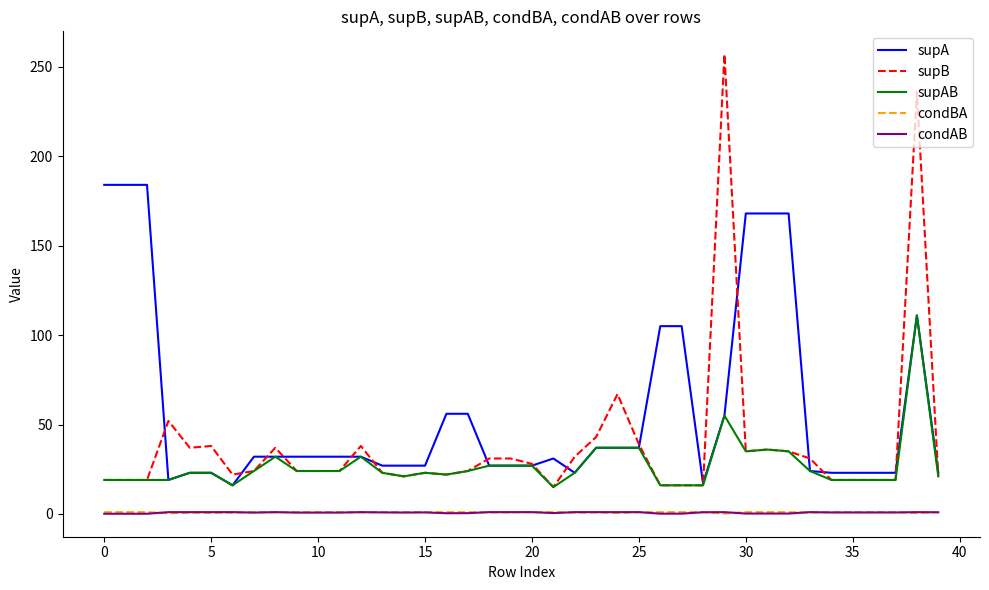

True or false: supB and condAB intersect in this chart.

False